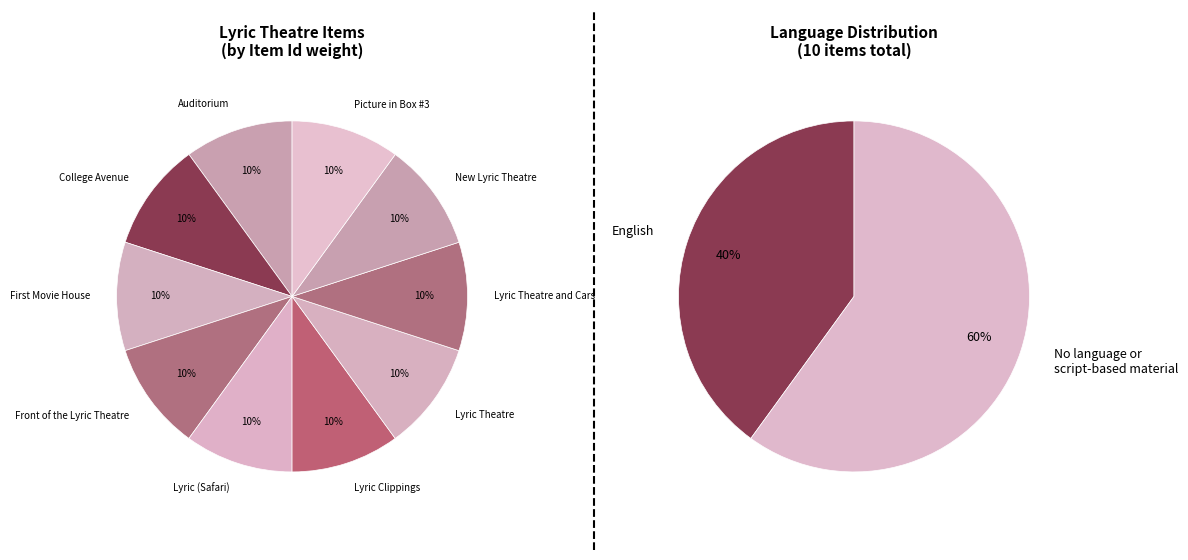

Is Lyric Theatre and Cars the majority of the pie?

No